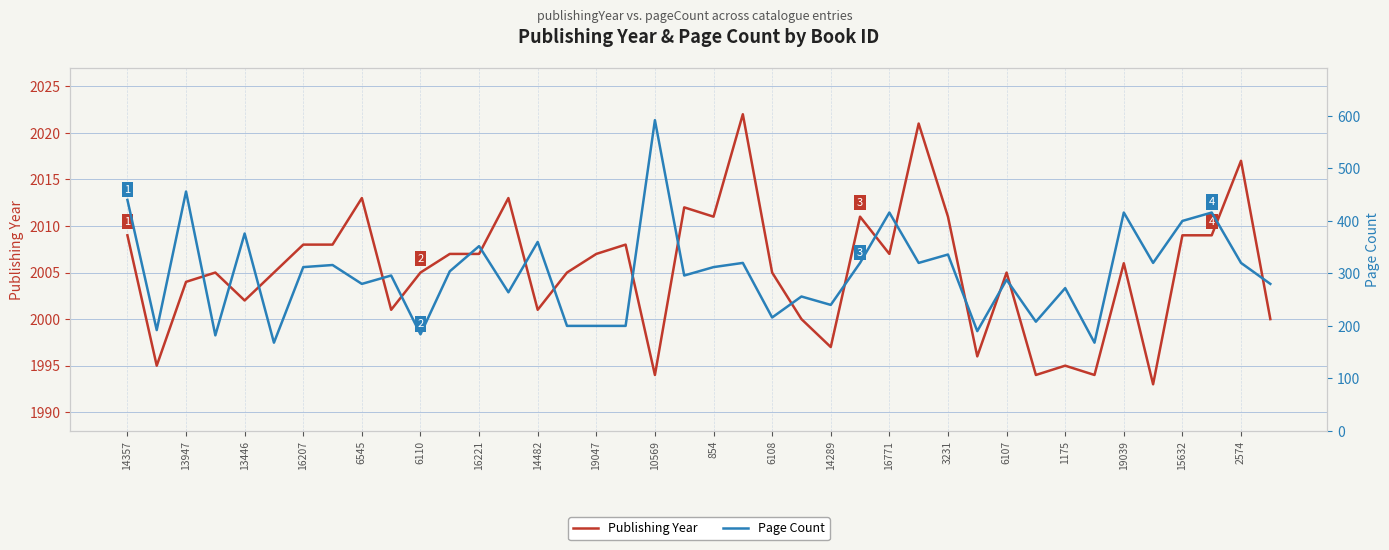

Where does the Page Count series first go above 304?

14357